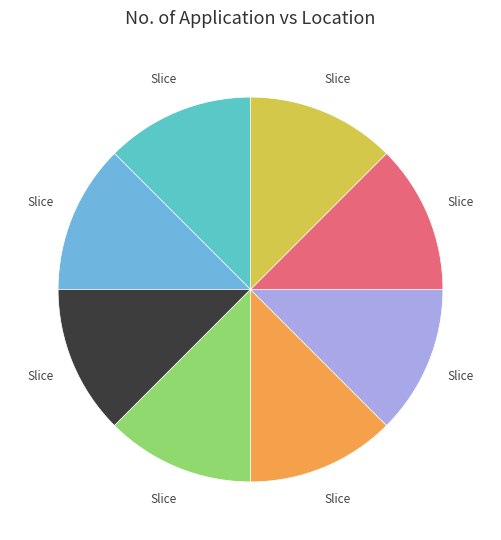

How many slices are in this pie chart?

8